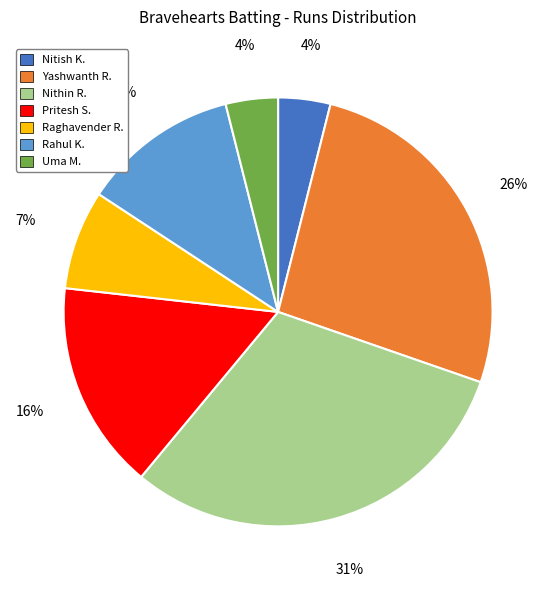

Is there any slice that represents more than half of the pie?

No